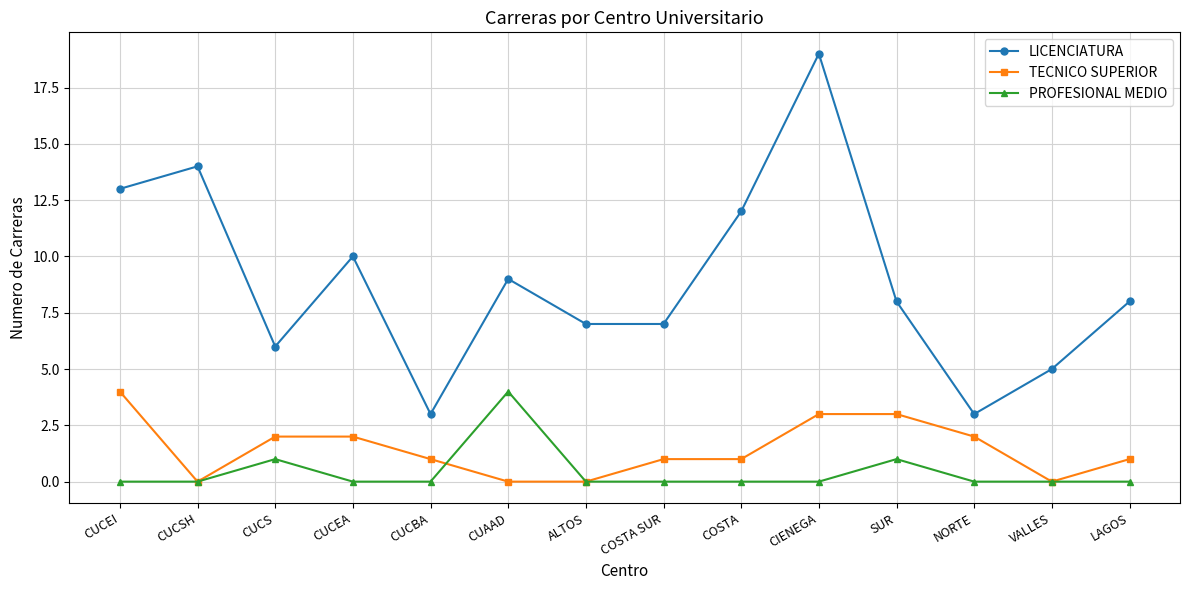

Where does the TECNICO SUPERIOR series first go above 1?

CUCEI